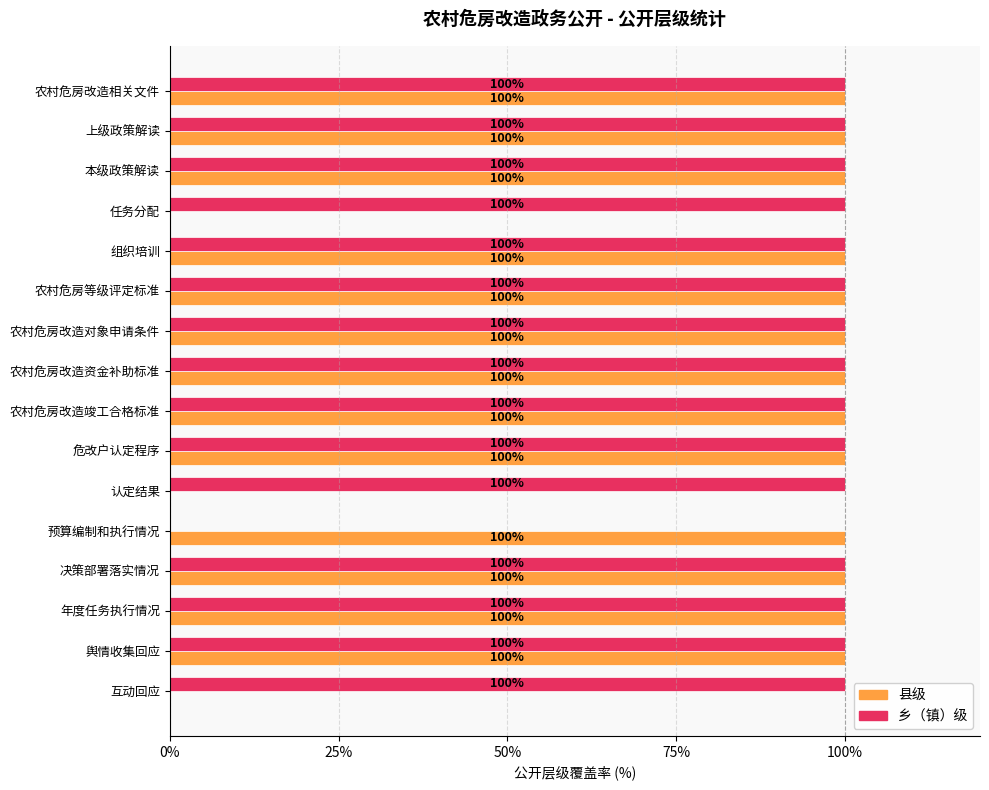

What value does the 乡（镇）级 series have at 舆情收集回应?

100